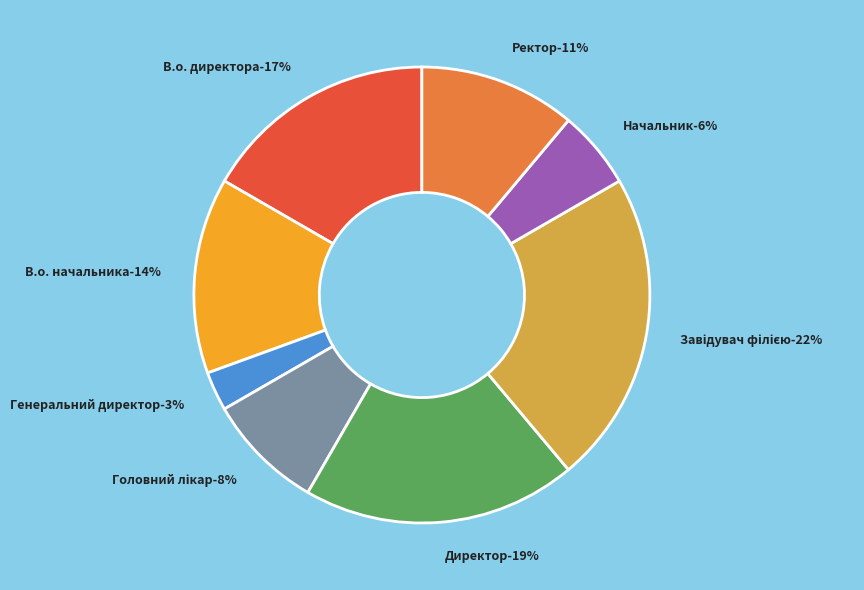

Count the number of slices in the pie.

8